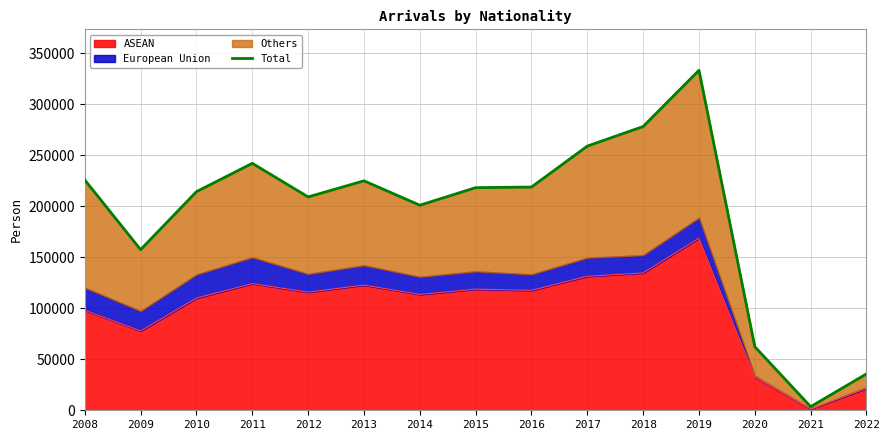

Is it true that the value at 2008 is 225757?

True